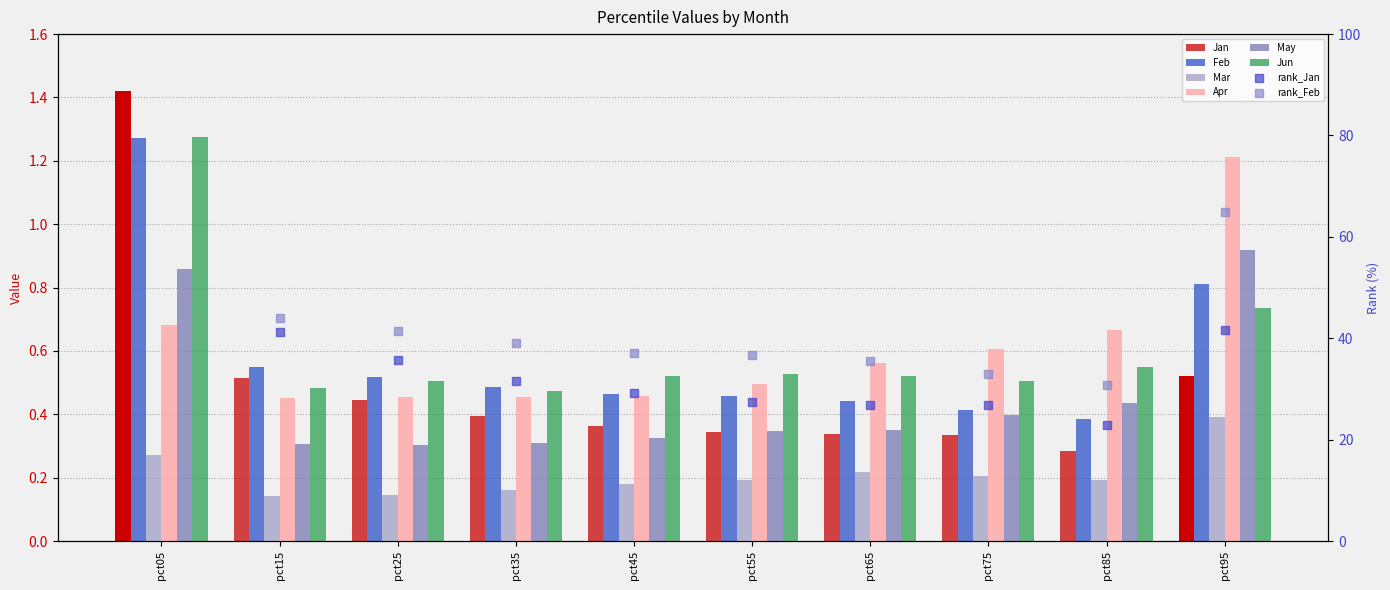

At how many categories does at least one series exceed 54?

2